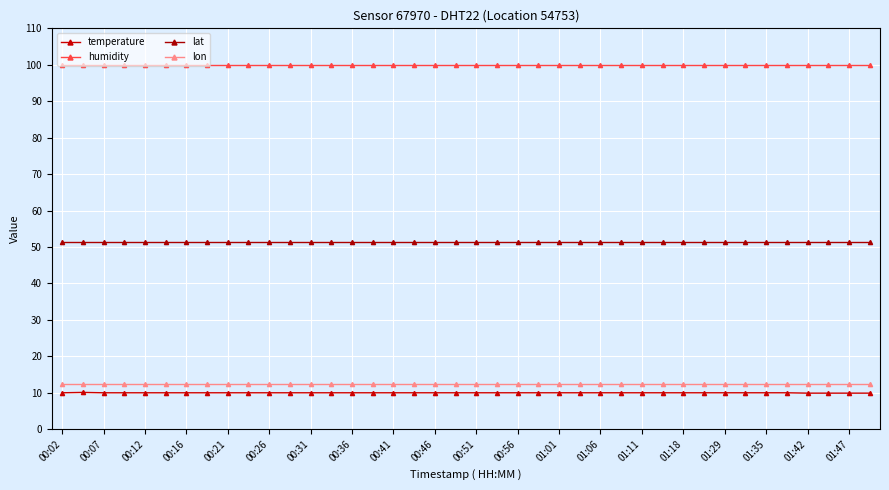

Rank the series by their maximum value, from lowest to highest.

temperature, lon, lat, humidity